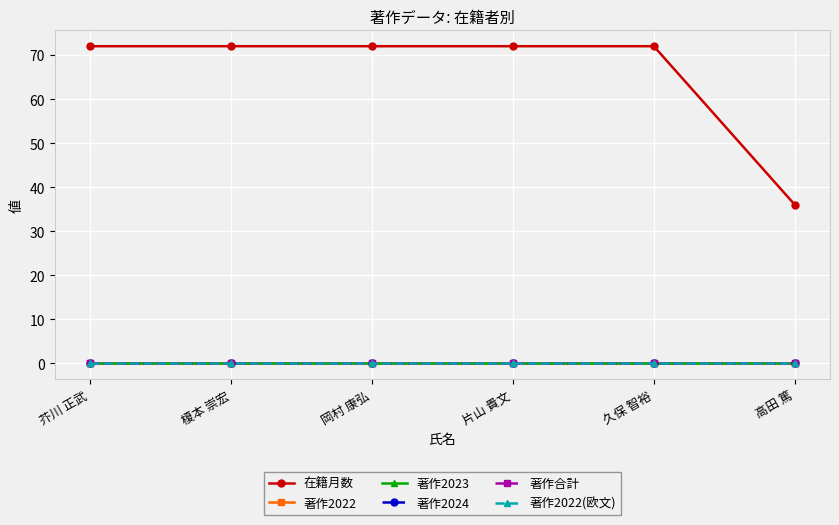

True or false: 著作2024 and 著作合計 cross at least once.

False